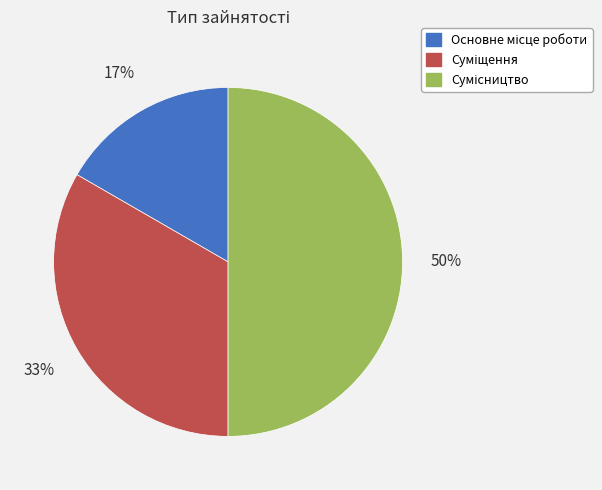

To the nearest percent, what is the average slice percentage?

33%